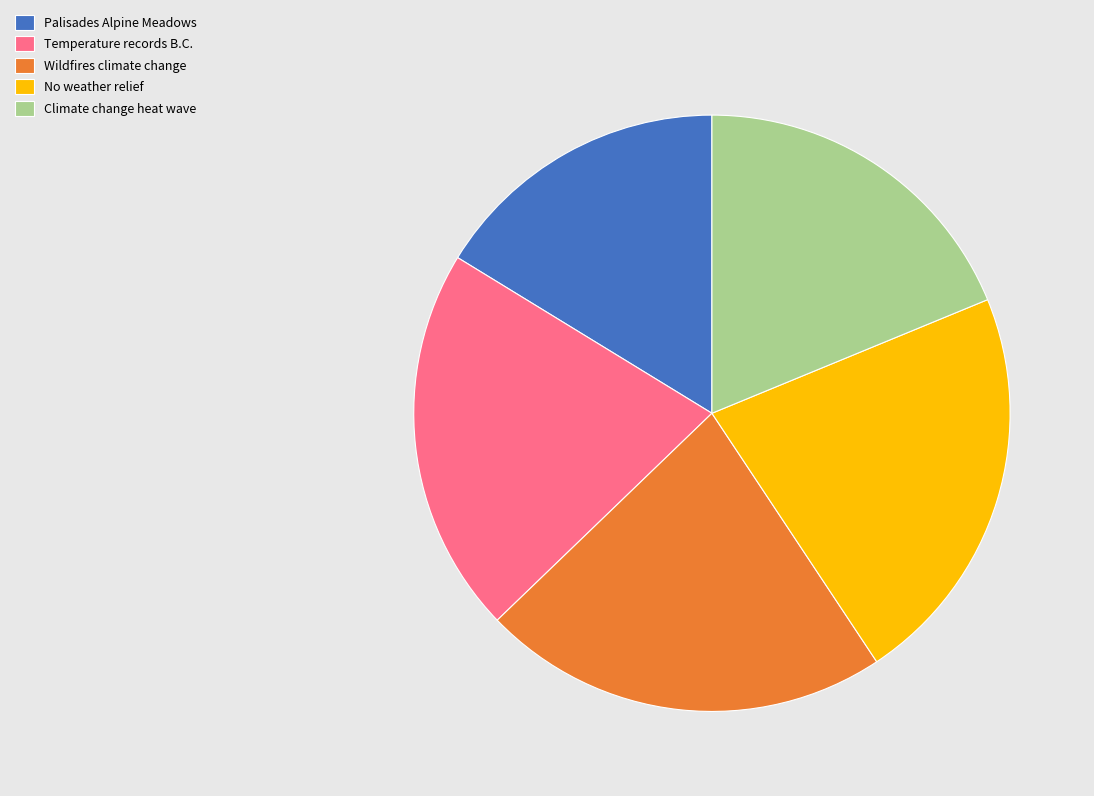

Which slice is the smallest?

Palisades Alpine Meadows